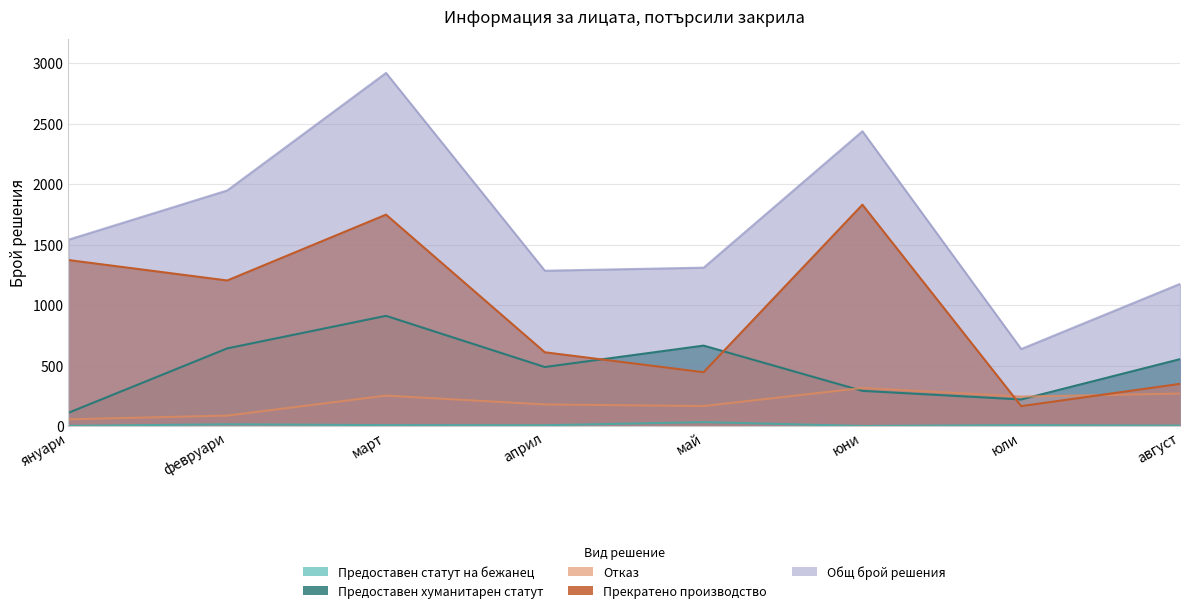

What is the minimum value for Общ брой решения?

637